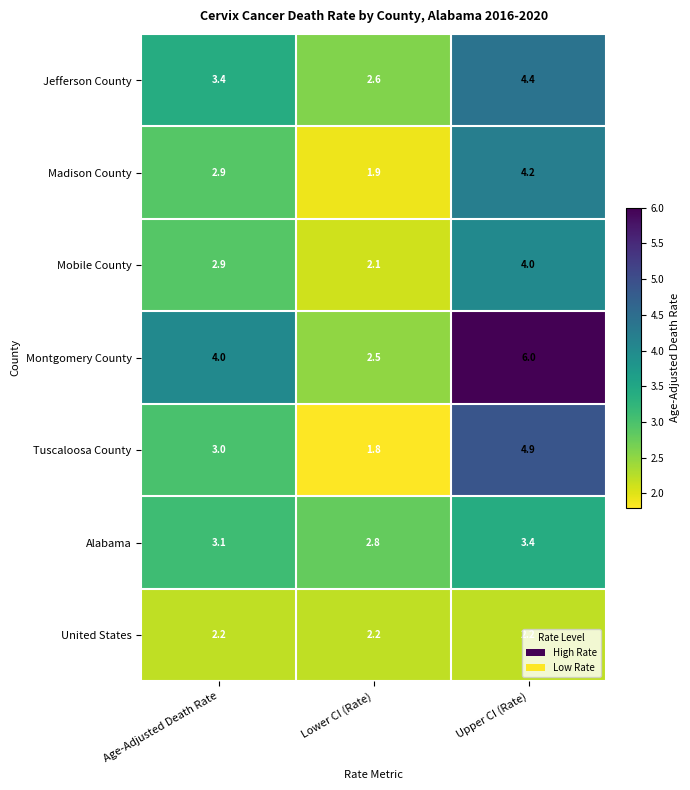

Read the Jefferson County value at Age-Adjusted Death Rate.

3.4